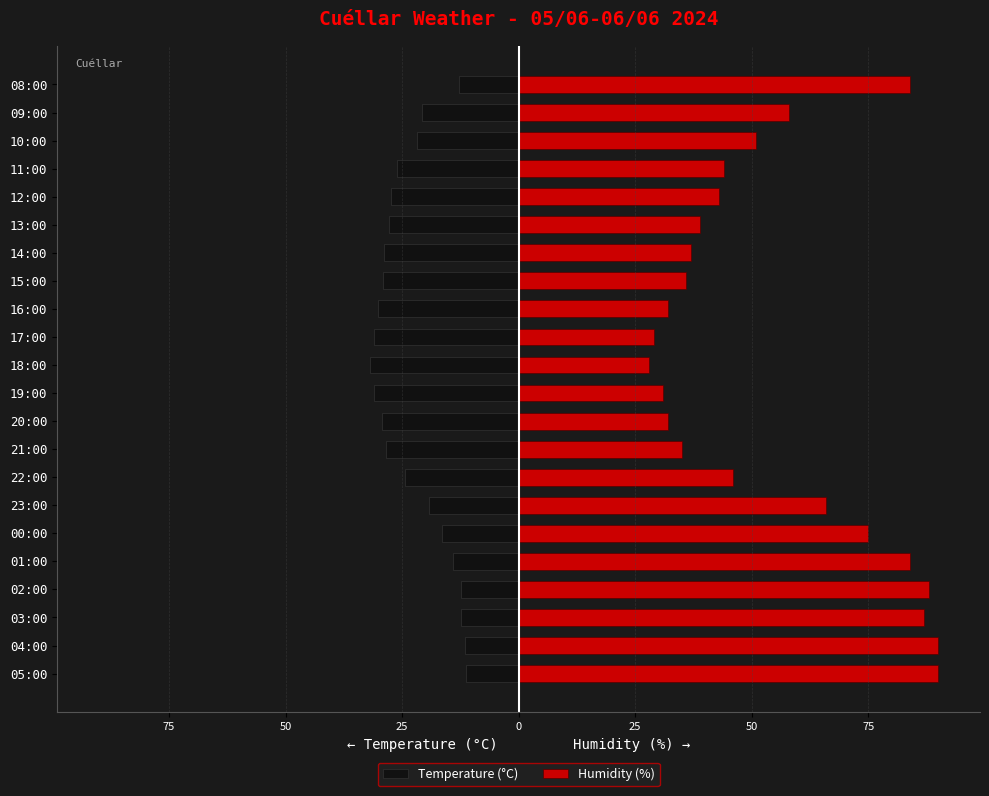

What is the maximum value shown in the chart?

90.0